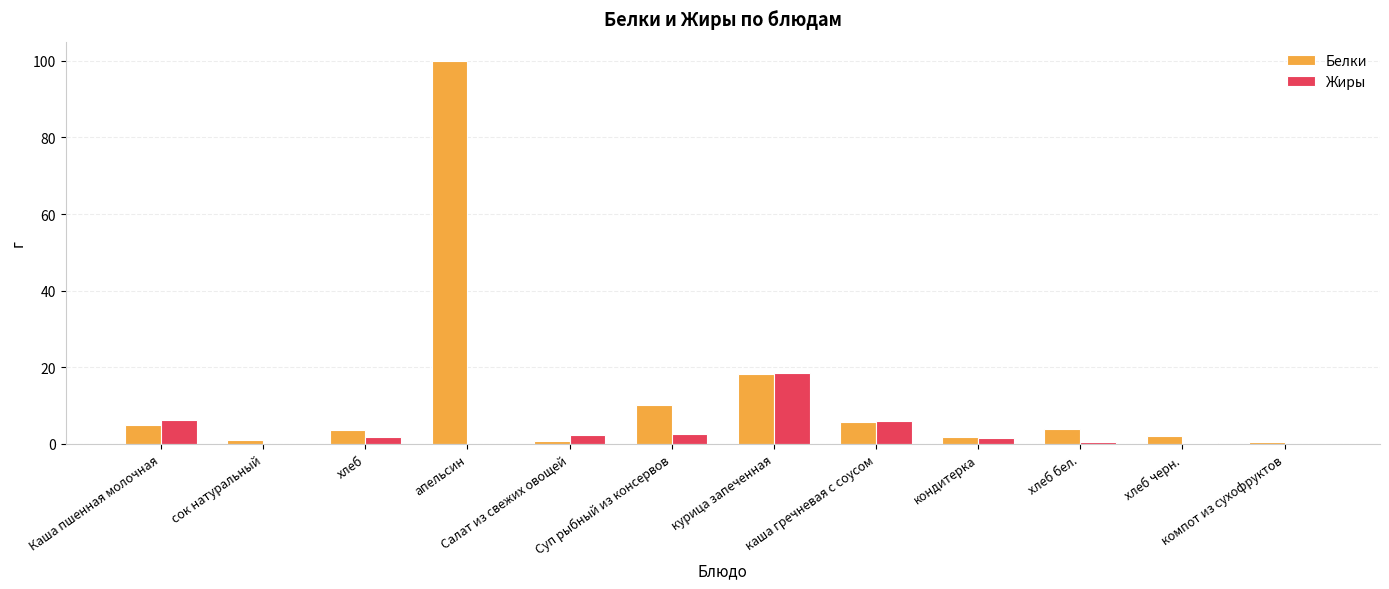

At which label does Жиры reach its peak?

курица запеченная